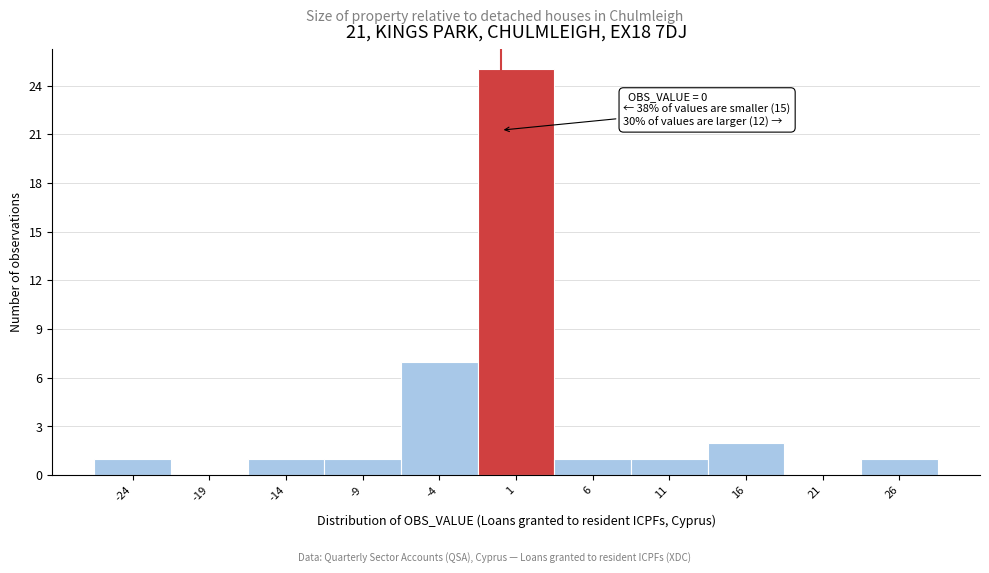

Over which range of the x-axis is the bar tallest?

-1.5 to 3.5